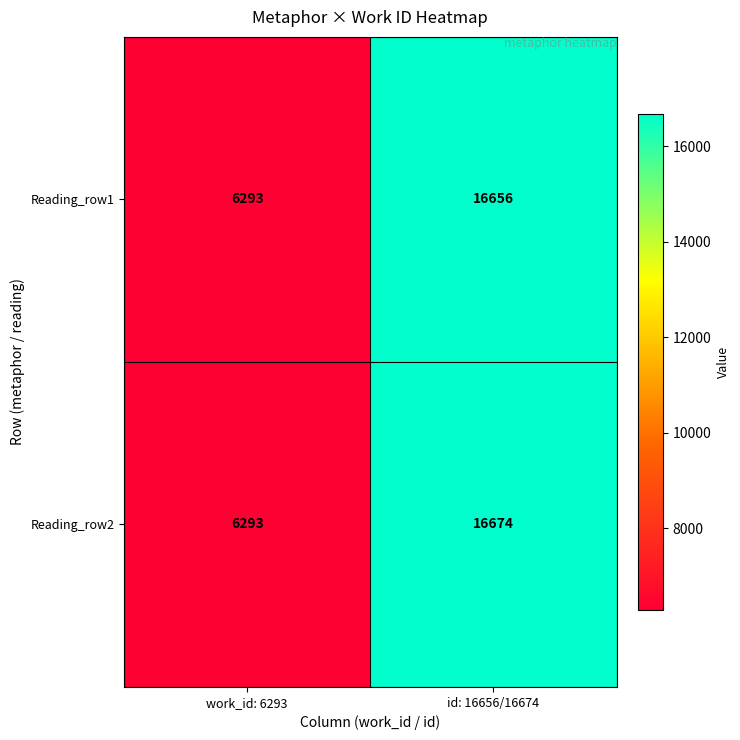

Reading left to right, what are all the values shown in this chart?

Reading_row1: work_id: 6293=6293	id: 16656/16674=16656
Reading_row2: work_id: 6293=6293	id: 16656/16674=16674